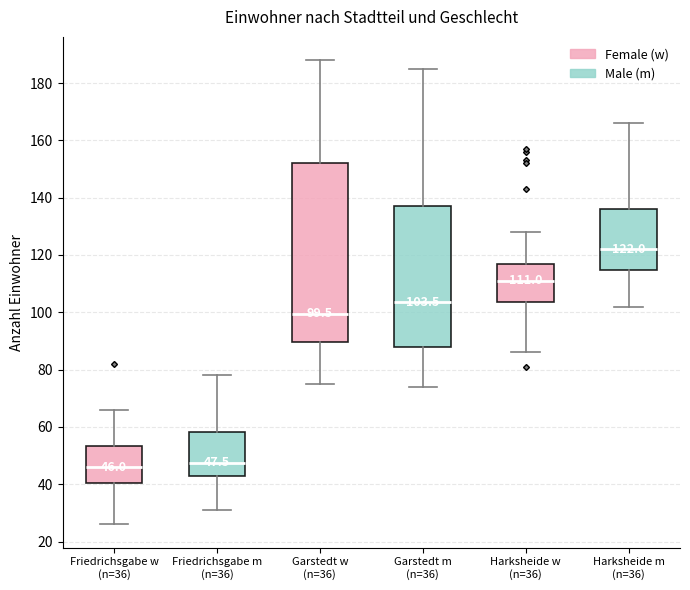

Comparing the boxes themselves (not the whiskers), which one is the tallest?

Garstedt w (n=36)